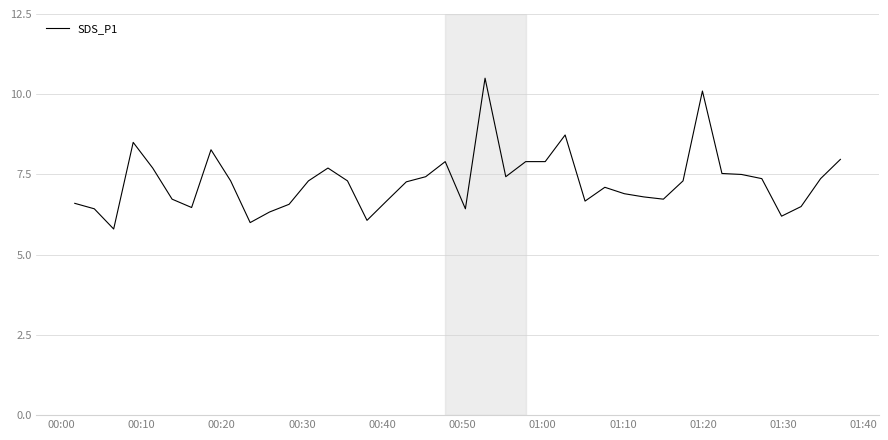

What is the maximum value shown in the chart?

10.5